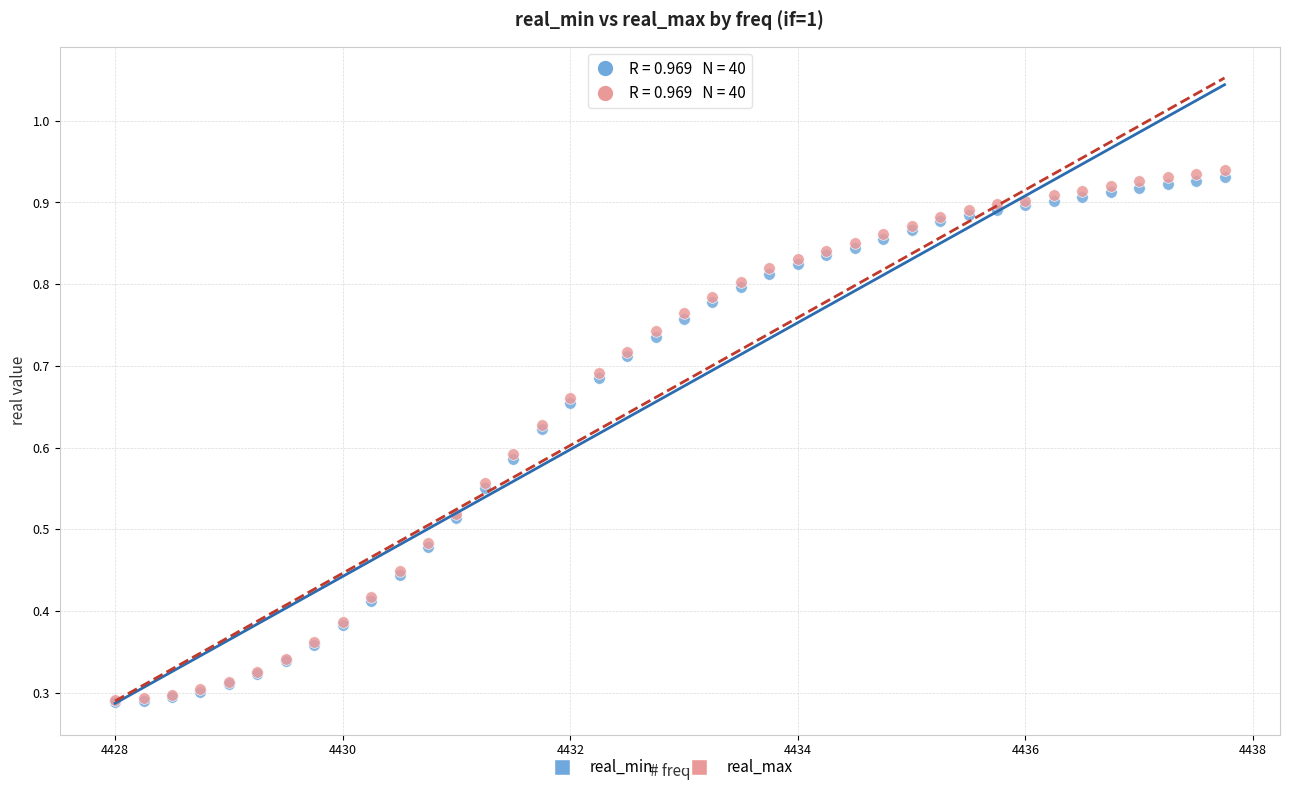

What are all the series names shown in the legend?

real_min, real_max